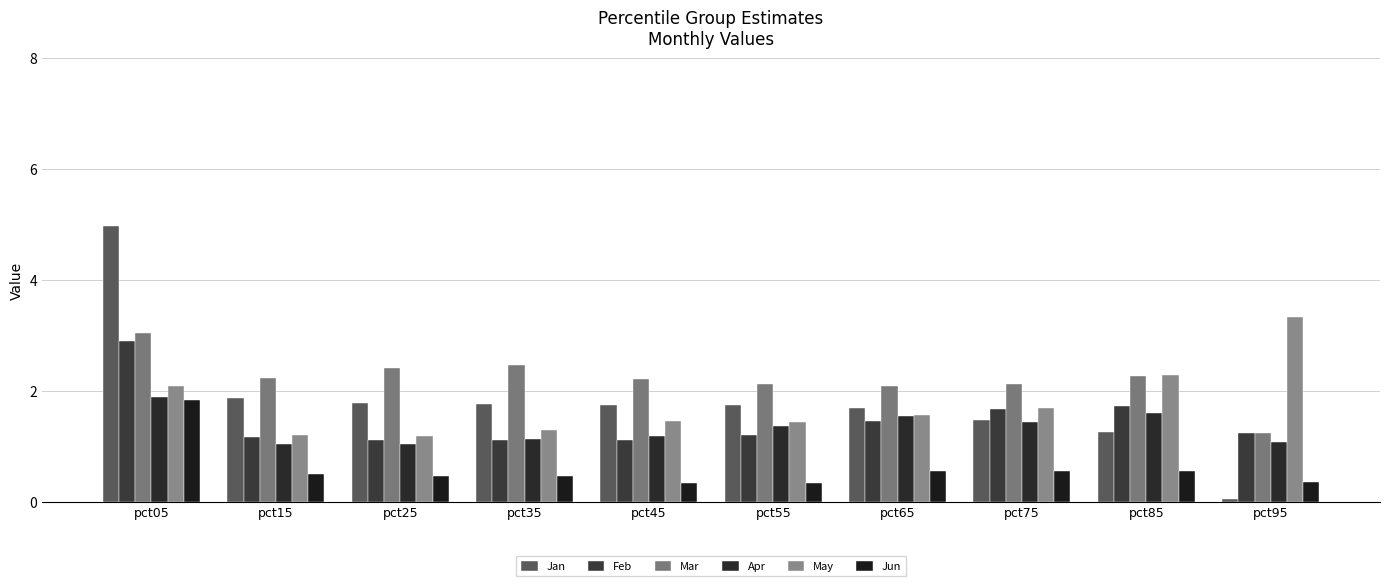

Reading left to right, list all the values displayed in this chart.

Jan: pct05=5.0	pct15=1.9	pct25=1.8	pct35=1.8	pct45=1.7	pct55=1.7	pct65=1.7	pct75=1.5	pct85=1.3	pct95=0.1
Feb: pct05=2.9	pct15=1.2	pct25=1.1	pct35=1.1	pct45=1.1	pct55=1.2	pct65=1.4	pct75=1.7	pct85=1.7	pct95=1.2
Mar: pct05=3.0	pct15=2.2	pct25=2.4	pct35=2.5	pct45=2.2	pct55=2.1	pct65=2.1	pct75=2.1	pct85=2.3	pct95=1.2
Apr: pct05=1.9	pct15=1.0	pct25=1.0	pct35=1.1	pct45=1.2	pct55=1.4	pct65=1.6	pct75=1.4	pct85=1.6	pct95=1.1
May: pct05=2.1	pct15=1.2	pct25=1.2	pct35=1.3	pct45=1.5	pct55=1.4	pct65=1.6	pct75=1.7	pct85=2.3	pct95=3.3
Jun: pct05=1.8	pct15=0.5	pct25=0.5	pct35=0.5	pct45=0.3	pct55=0.3	pct65=0.6	pct75=0.5	pct85=0.6	pct95=0.4